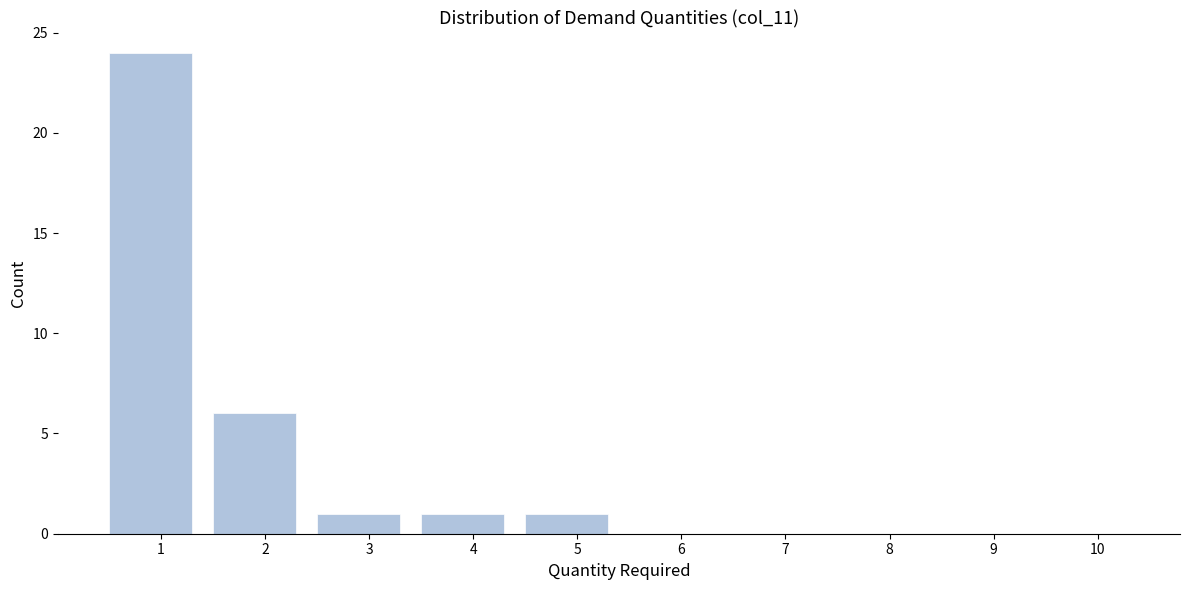

Reading left to right, transcribe all the data shown in this chart.

1=24	2=6	3=1	4=1	5=1	6=0	7=0	8=0	9=0	10=0